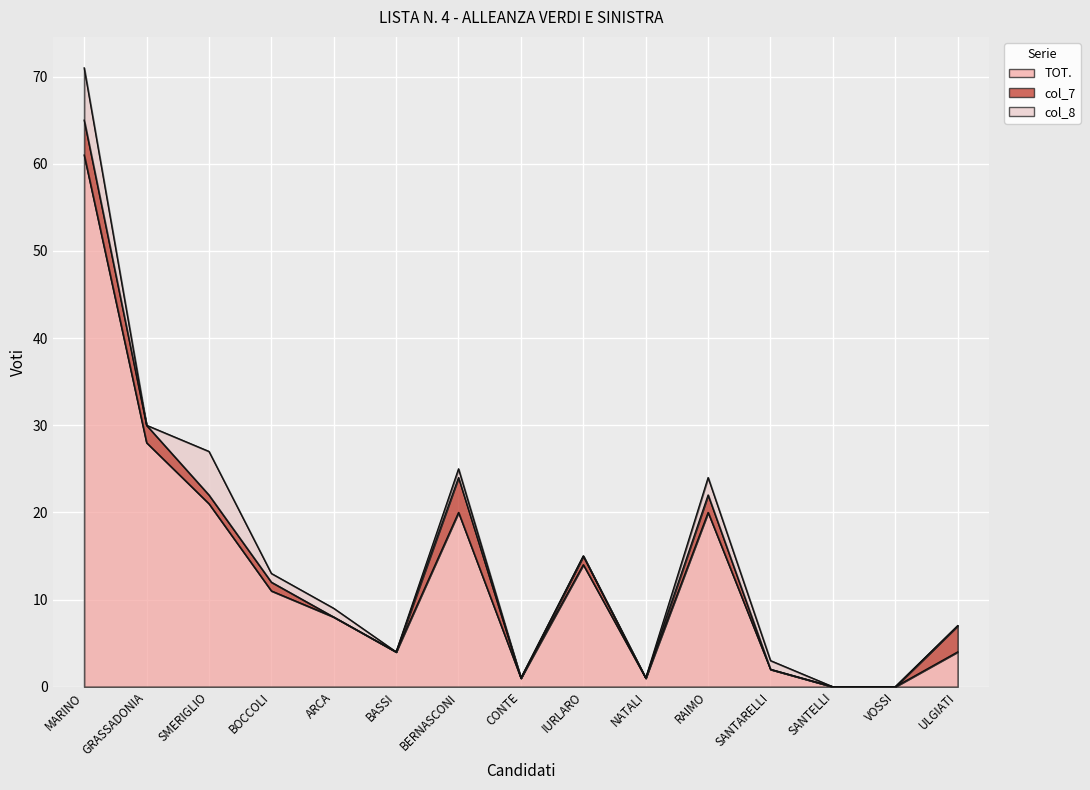

How many interior local valleys does the col_7 series have?

2